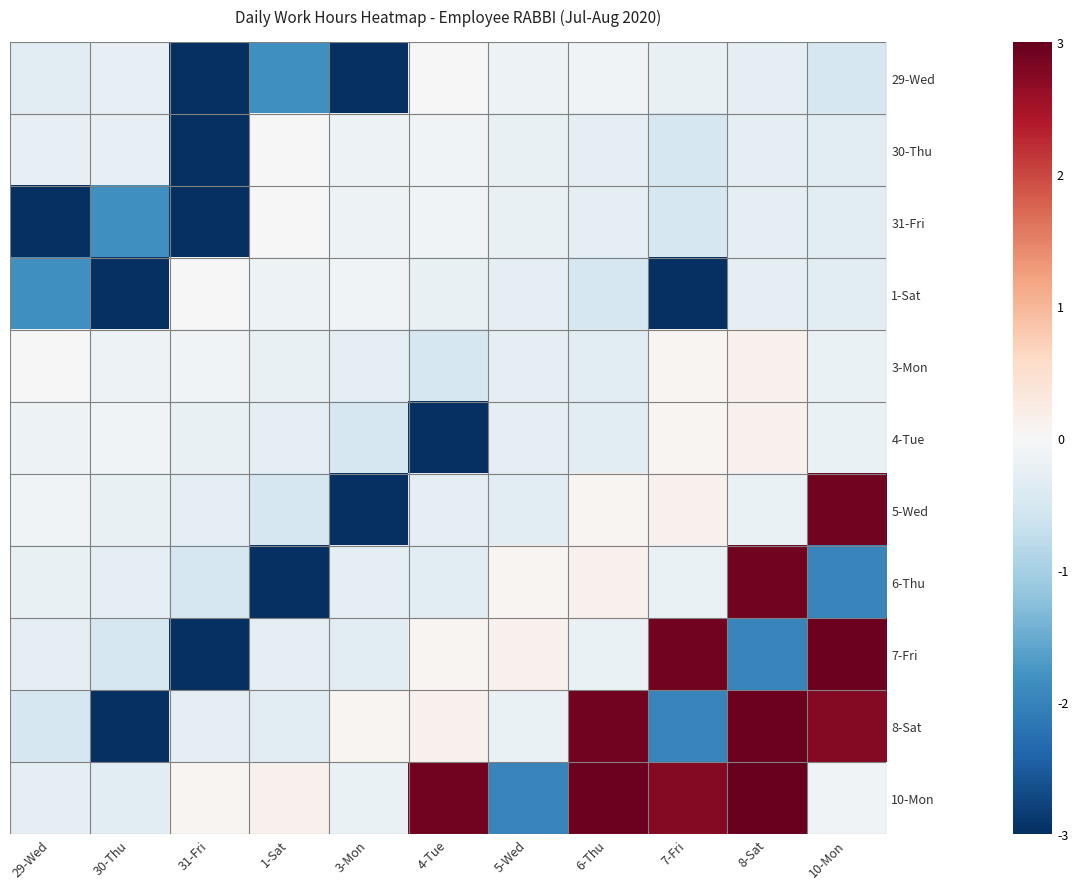

What is the total value across all series at 4-Tue?

-10.2